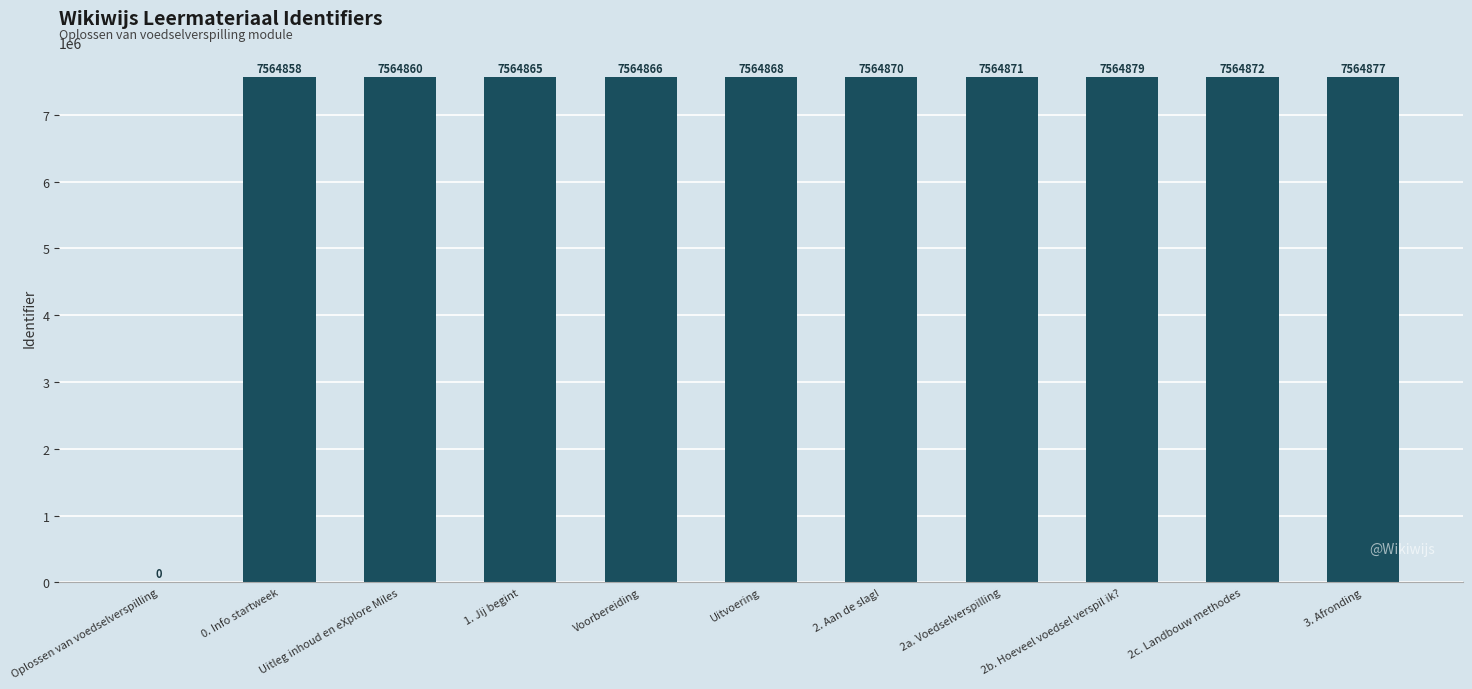

Between Uitvoering and 3. Afronding, which is larger?

3. Afronding